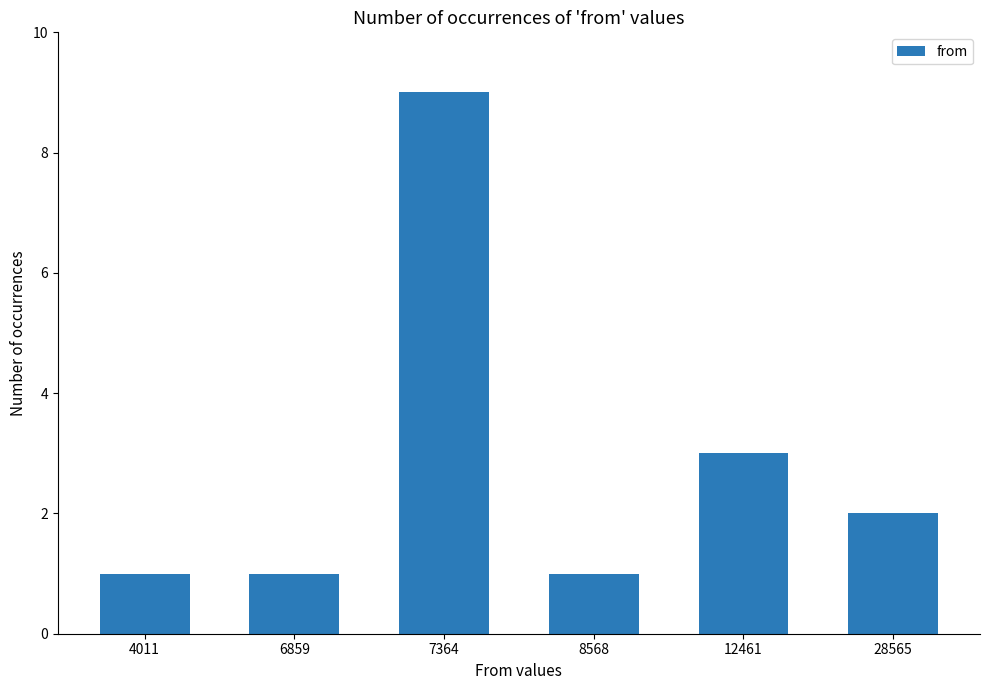

Reading left to right, transcribe all the data shown in this chart.

4011=1	6859=1	7364=9	8568=1	12461=3	28565=2